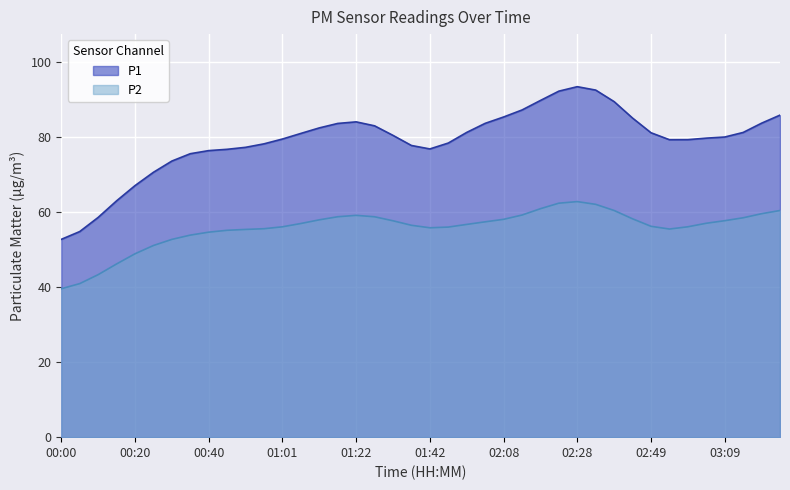

What is the total value across all series at 01:16?

138.4